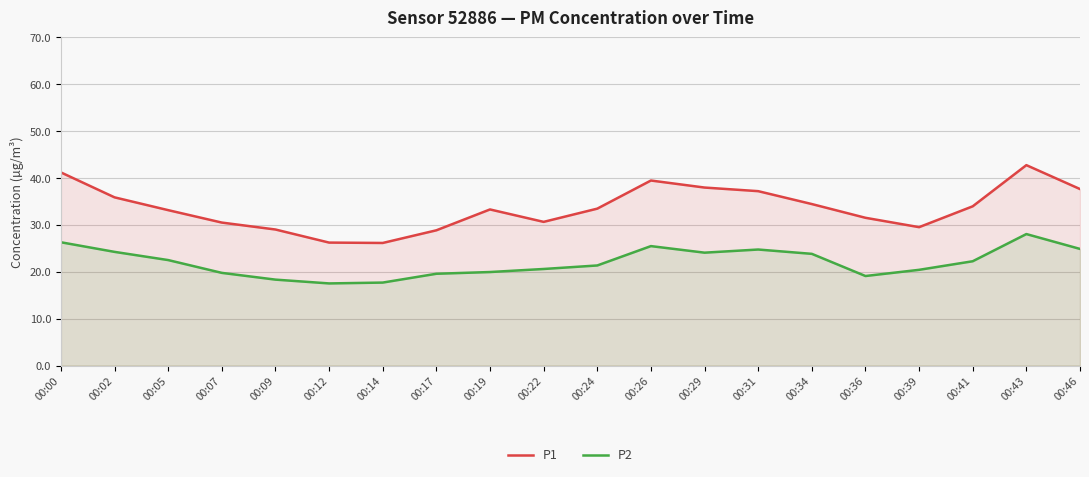

What is the approximate value of P2 at 00:46?

24.9